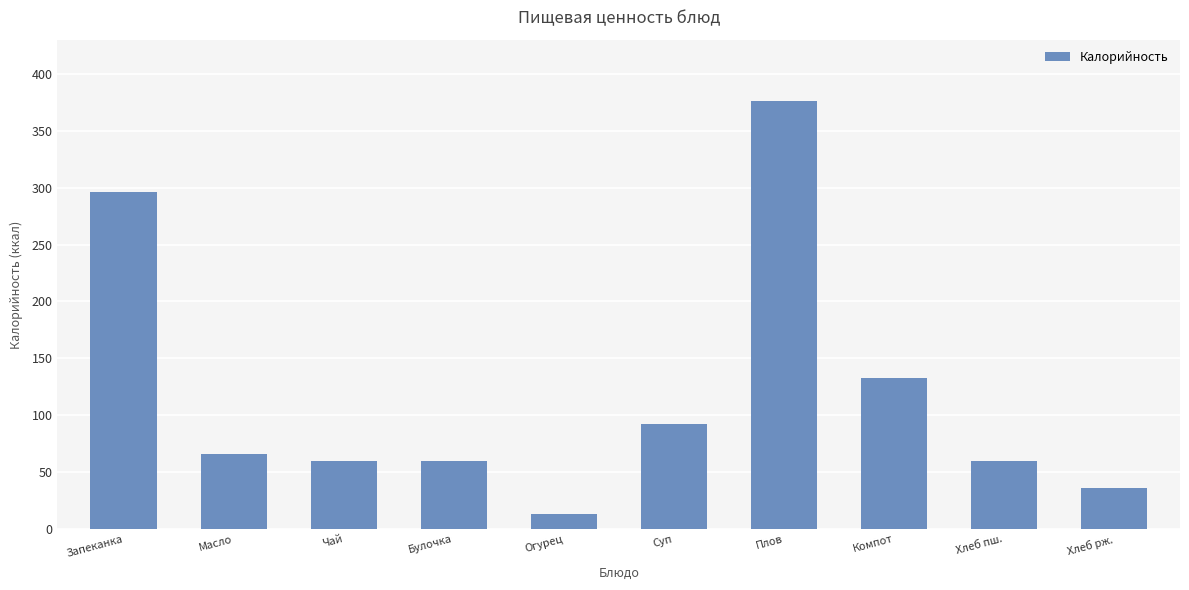

What is the ratio of the value at Компот to the value at Огурец?

10.1